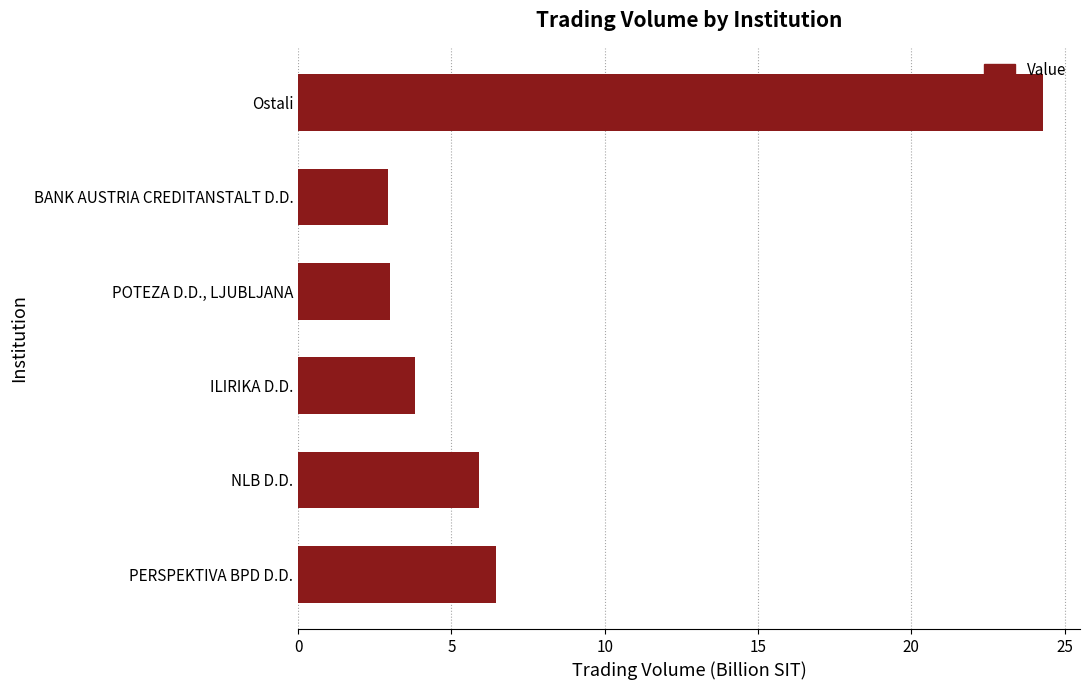

The chart shows a value of 1.7 at ILIRIKA D.D.. True or false?

False